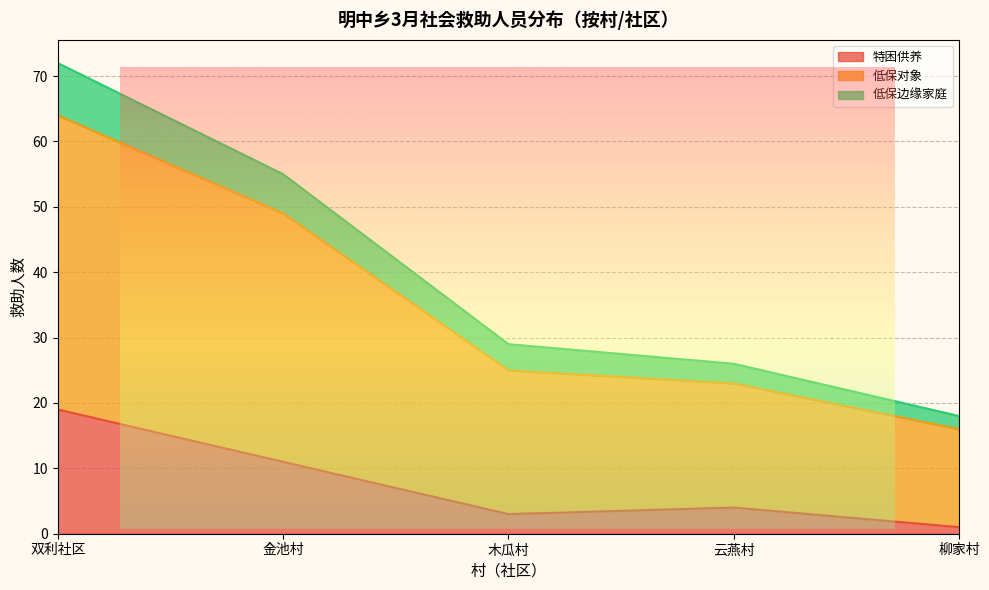

Reading left to right, transcribe all the data shown in this chart.

特困供养: 双利社区=19	金池村=11	木瓜村=3	云燕村=4	柳家村=1
低保对象: 双利社区=72	金池村=55	木瓜村=29	云燕村=26	柳家村=18
低保边缘家庭: 双利社区=64	金池村=49	木瓜村=25	云燕村=23	柳家村=16